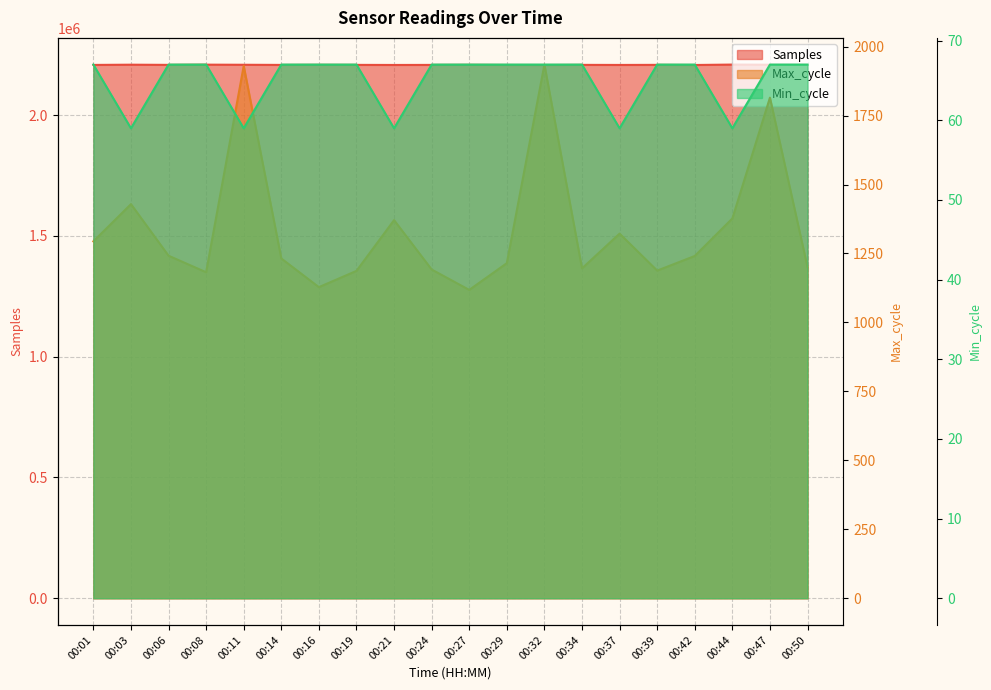

What is the value of the Min_cycle point at the 2nd from the left?

59